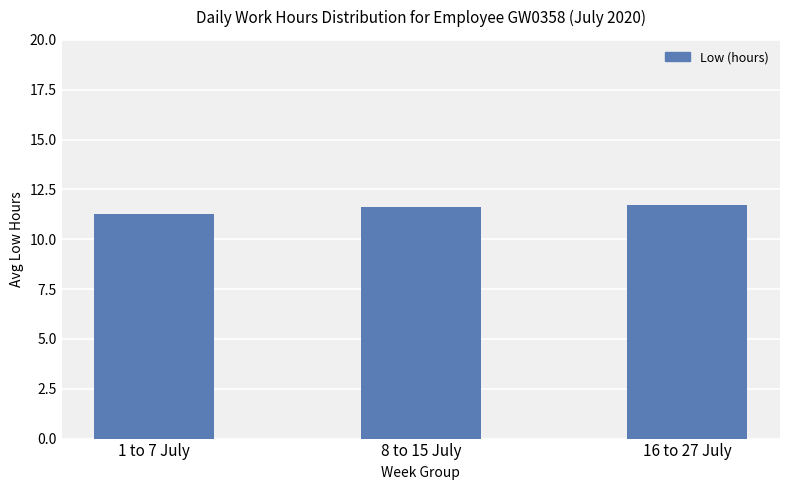

What is the greatest value displayed?

11.7